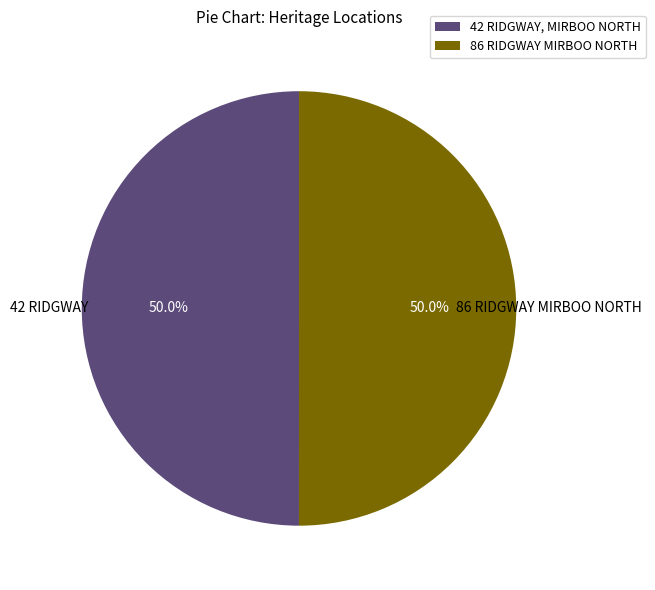

To the nearest percent, what percentage of the pie is 86 RIDGWAY MIRBOO NORTH?

50%